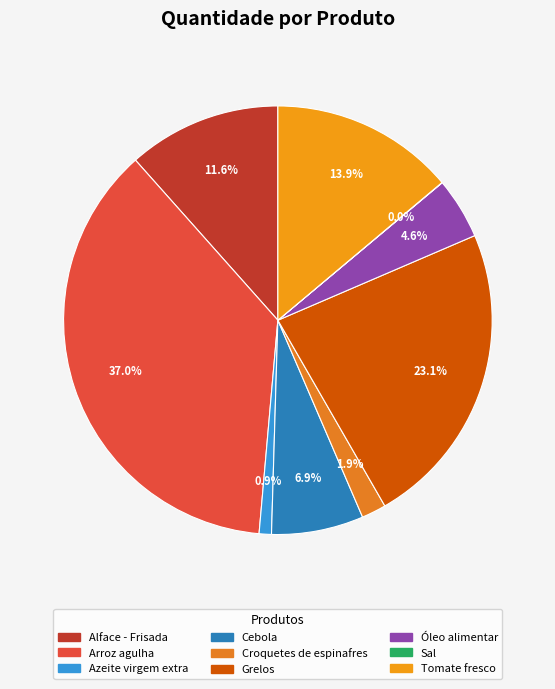

Rank the categories by value from highest to lowest.

Arroz agulha, Grelos, Tomate fresco, Alface - Frisada, Cebola, Óleo alimentar, Croquetes de espinafres, Azeite virgem extra, Sal